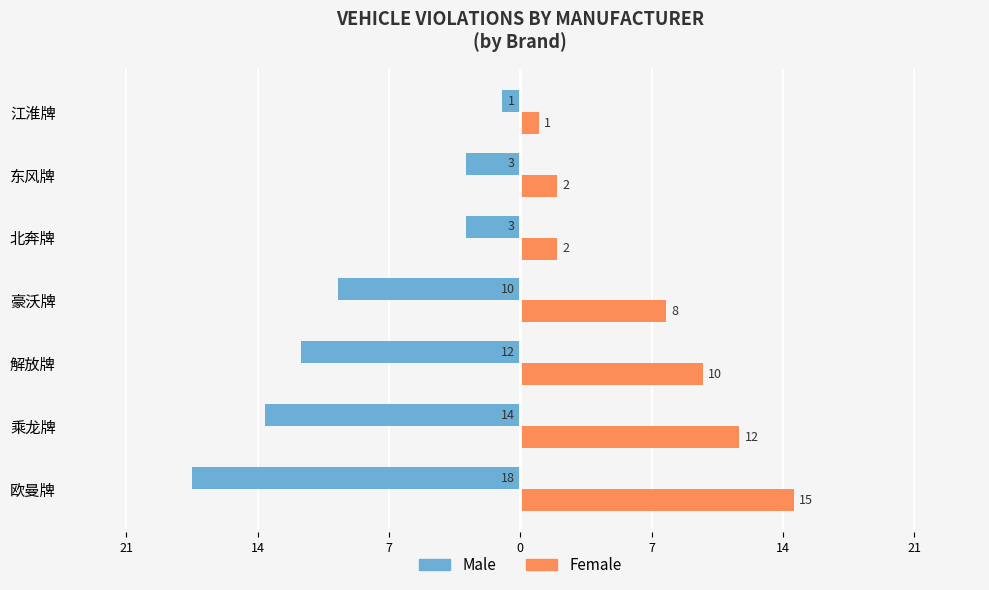

What is the value of the Male bar at the 3rd from the left?

-12